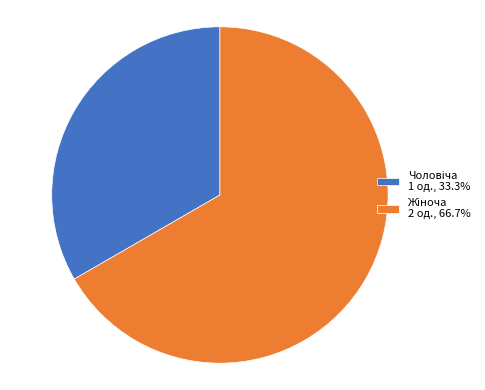

Is there any slice that represents more than half of the pie?

Yes